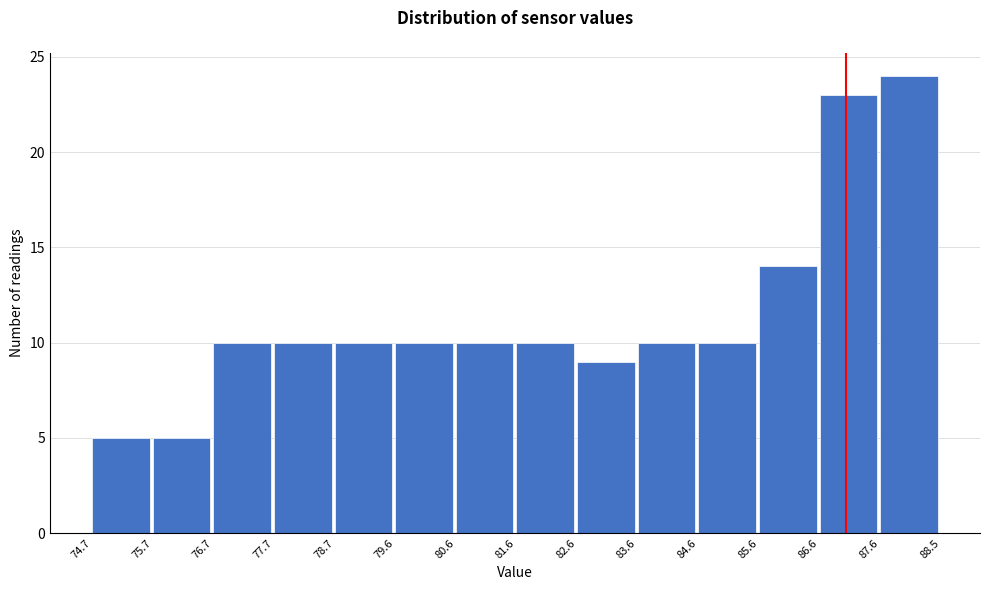

Reading left to right, list every bar in this chart as the range it spans on the x-axis followed by its height. The values are not printed on the chart, so give them approximately, as read against the axis.

74.7 to 75.7: 5
75.7 to 76.7: 5
76.7 to 77.7: 10
77.7 to 78.7: 10
78.7 to 79.6: 10
79.6 to 80.6: 10
80.6 to 81.6: 10
81.6 to 82.6: 10
82.6 to 83.6: 9
83.6 to 84.6: 10
84.6 to 85.6: 10
85.6 to 86.6: 14
86.6 to 87.6: 23
87.6 to 88.5: 24